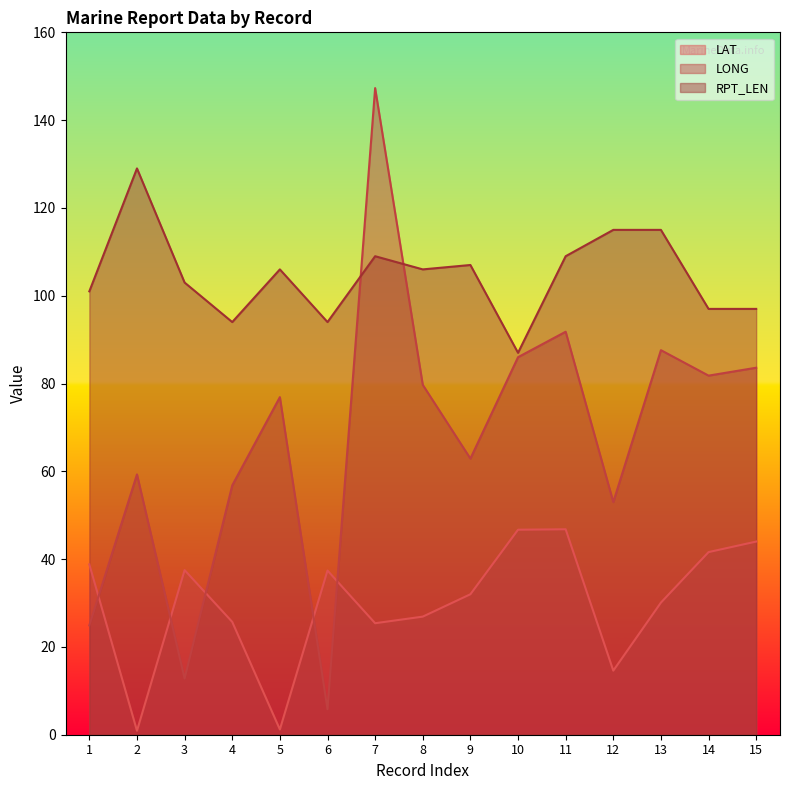

Reading right to left, list all the values displayed in this chart.

LAT: 15=44.0	14=41.6	13=30.1	12=14.6	11=46.8	10=46.7	9=32.0	8=26.9	7=25.4	6=37.4	5=1.2	4=25.7	3=37.5	2=0.9	1=38.8
LONG: 15=83.6	14=81.8	13=87.6	12=53.0	11=91.8	10=86.0	9=62.9	8=79.7	7=147.3	6=5.8	5=76.9	4=56.8	3=12.8	2=59.3	1=24.9
RPT_LEN: 15=97.0	14=97.0	13=115.0	12=115.0	11=109.0	10=87.0	9=107.0	8=106.0	7=109.0	6=94.0	5=106.0	4=94.0	3=103.0	2=129.0	1=101.0